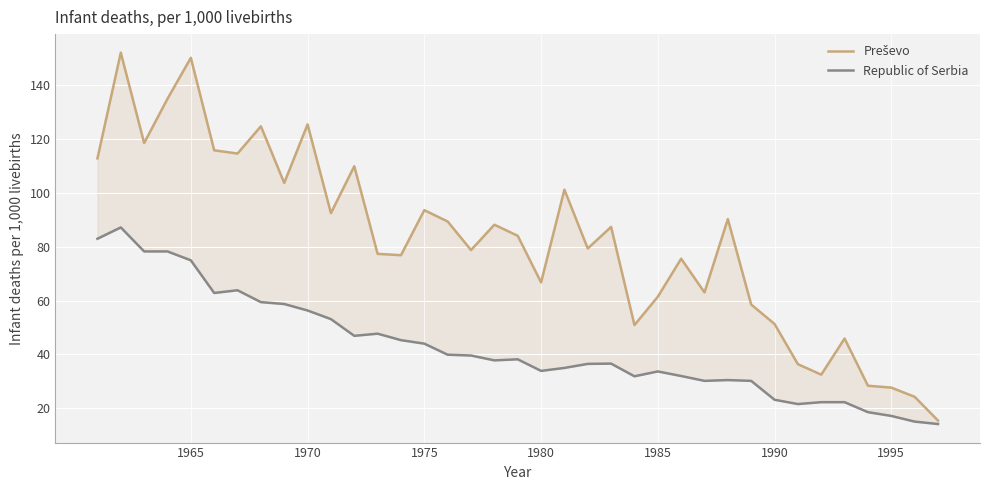

True or false: Preševo and Republic of Serbia cross at least once.

False